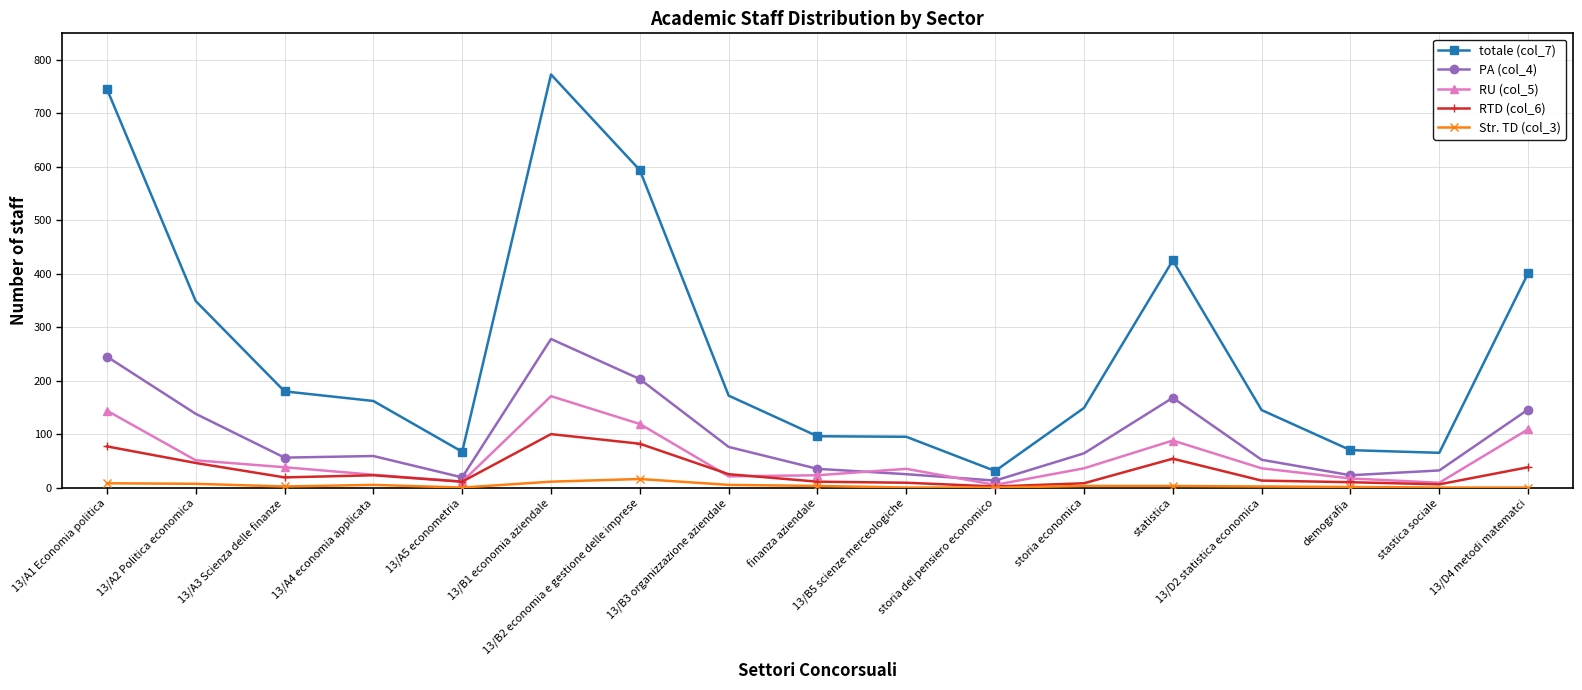

Which label corresponds to the largest value in the chart?

13/B1 economia aziendale